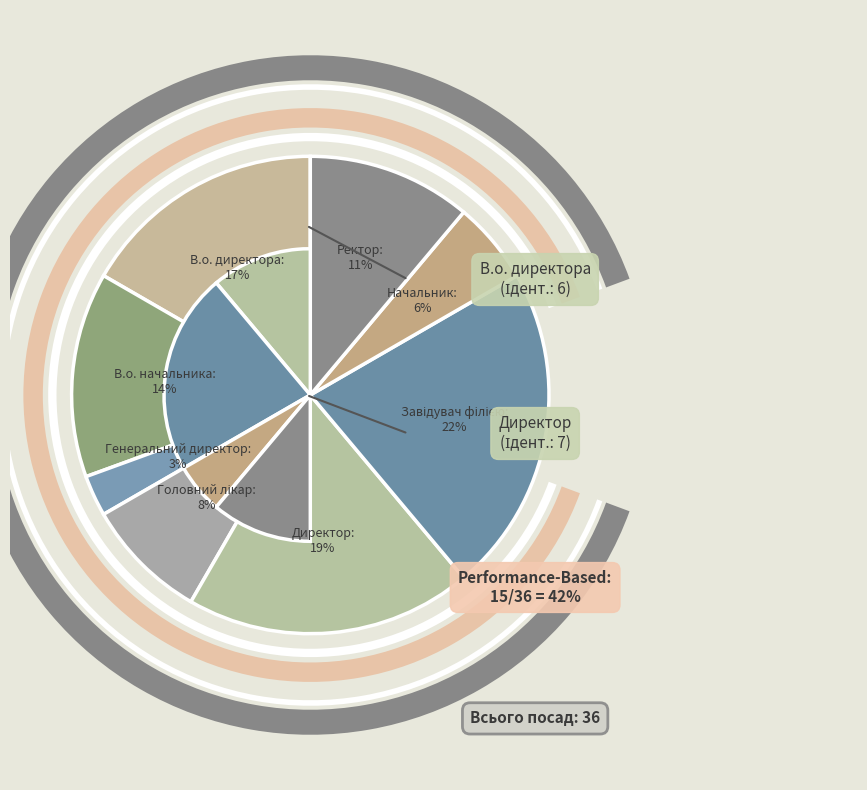

Which slice is the smallest?

Генеральний директор